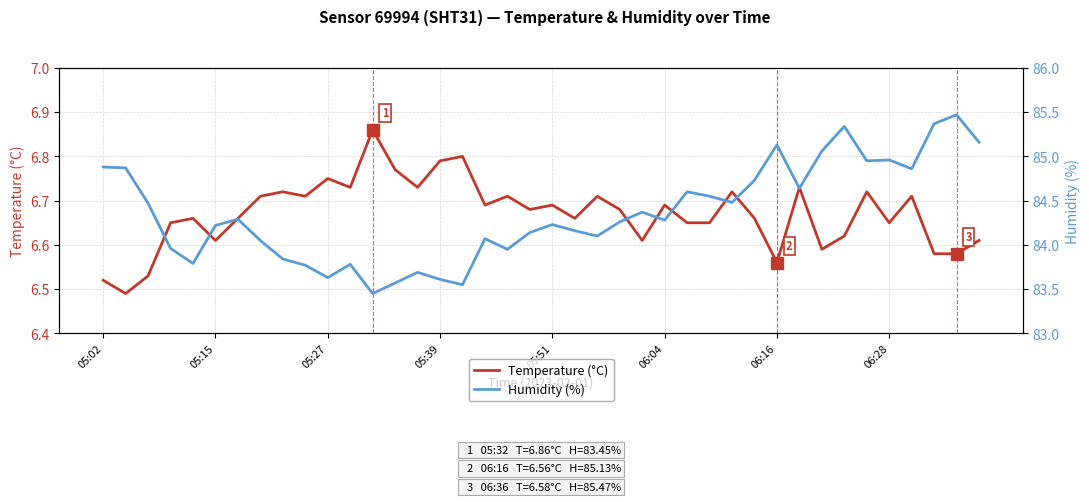

Count the Temperature (°C) values in the range 6 to 7.

40